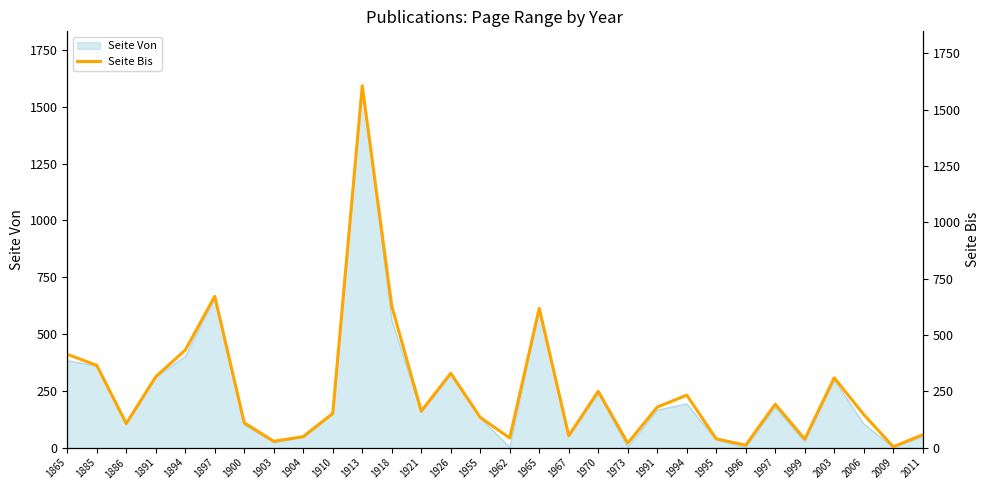

How many categories are shown in the chart?

30